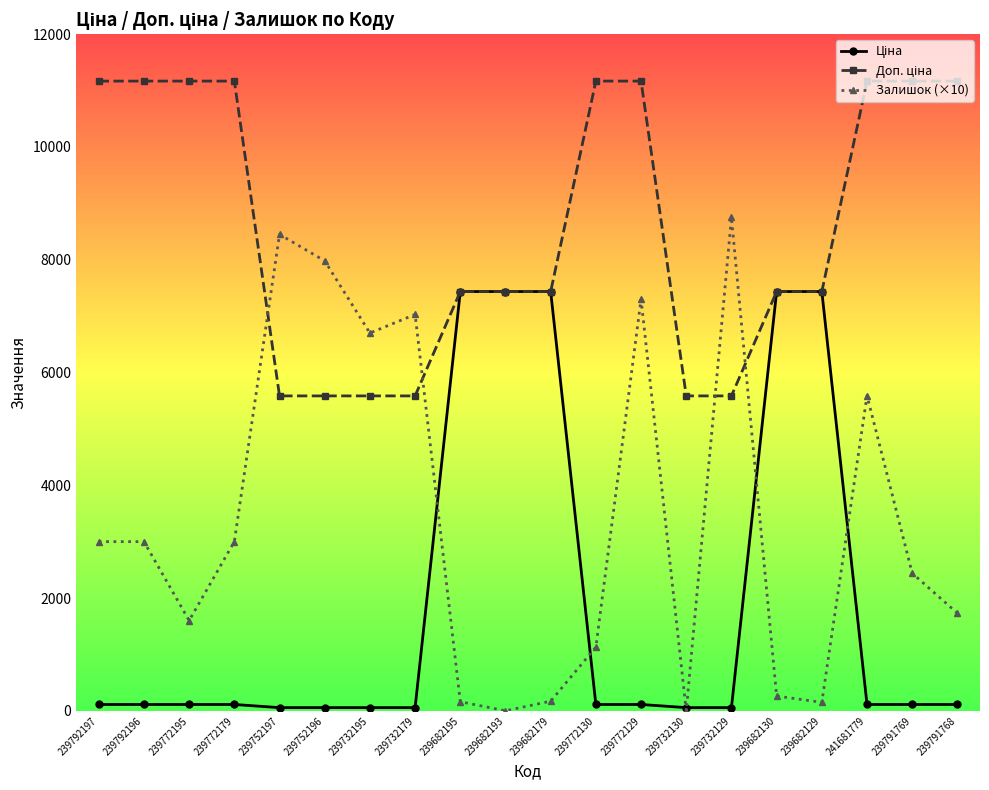

What is the difference between the highest and lowest values at 239682193?

7436.2